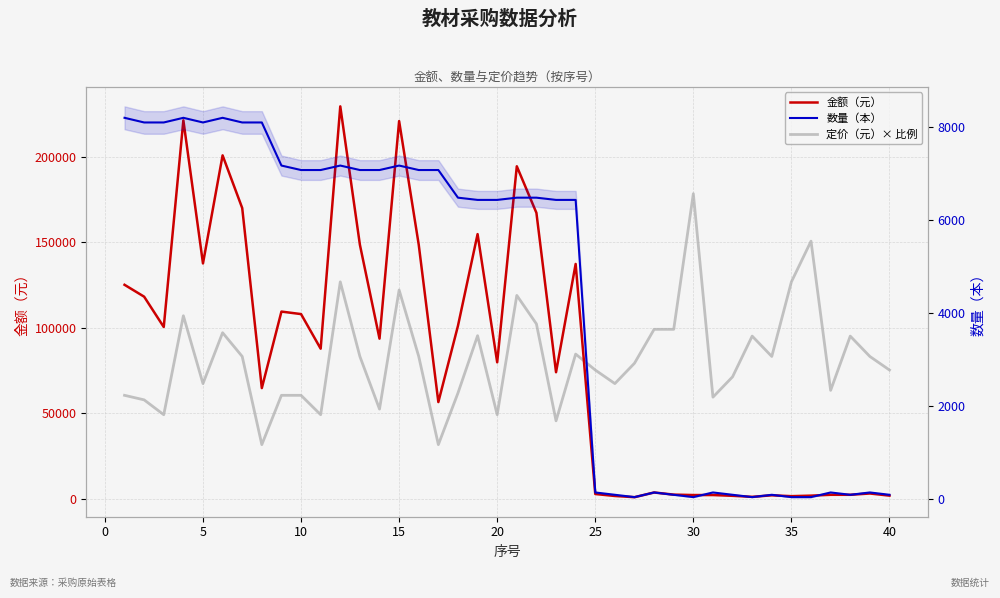

Rank the series at 30 from lowest to highest value.

数量（本）, 金额（元）, 定价（元）× 比例